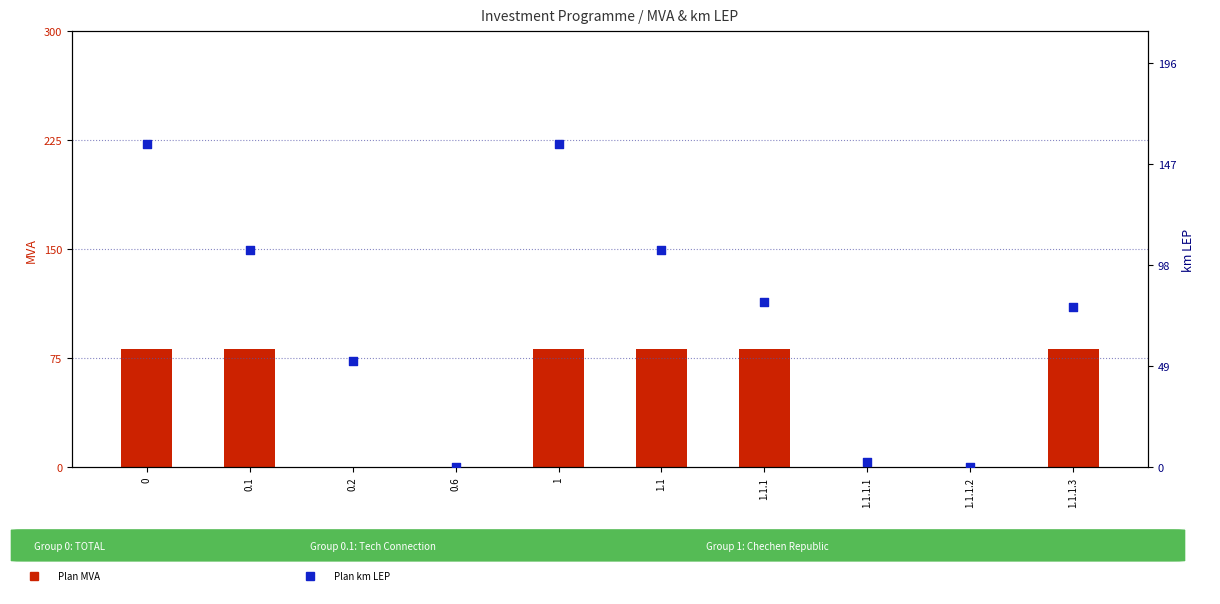

Which series has the largest total across all categories?

Plan km